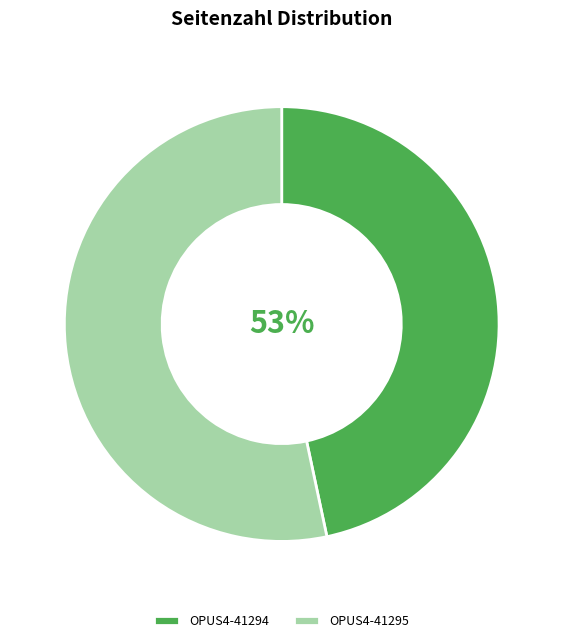

Which slice is the largest?

OPUS4-41295